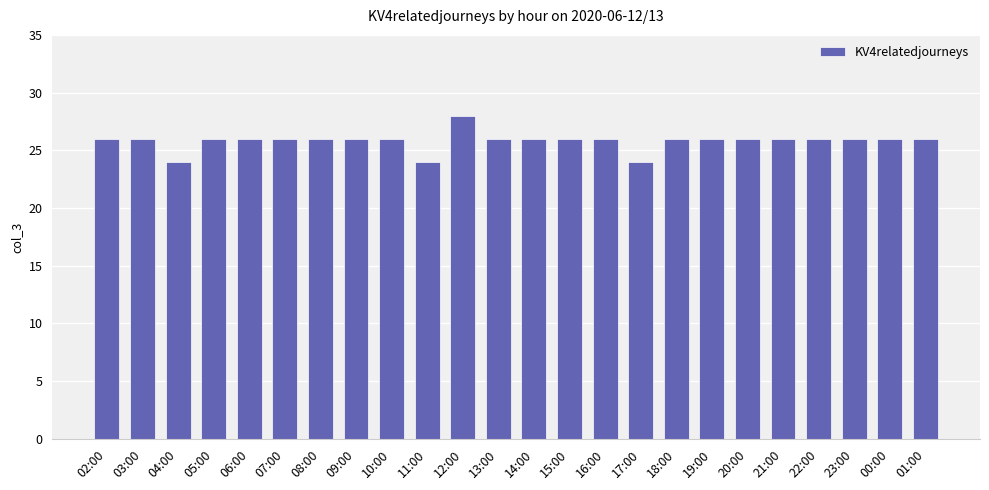

Approximately how many times larger is the value at 18:00 compared to 04:00?

1.1